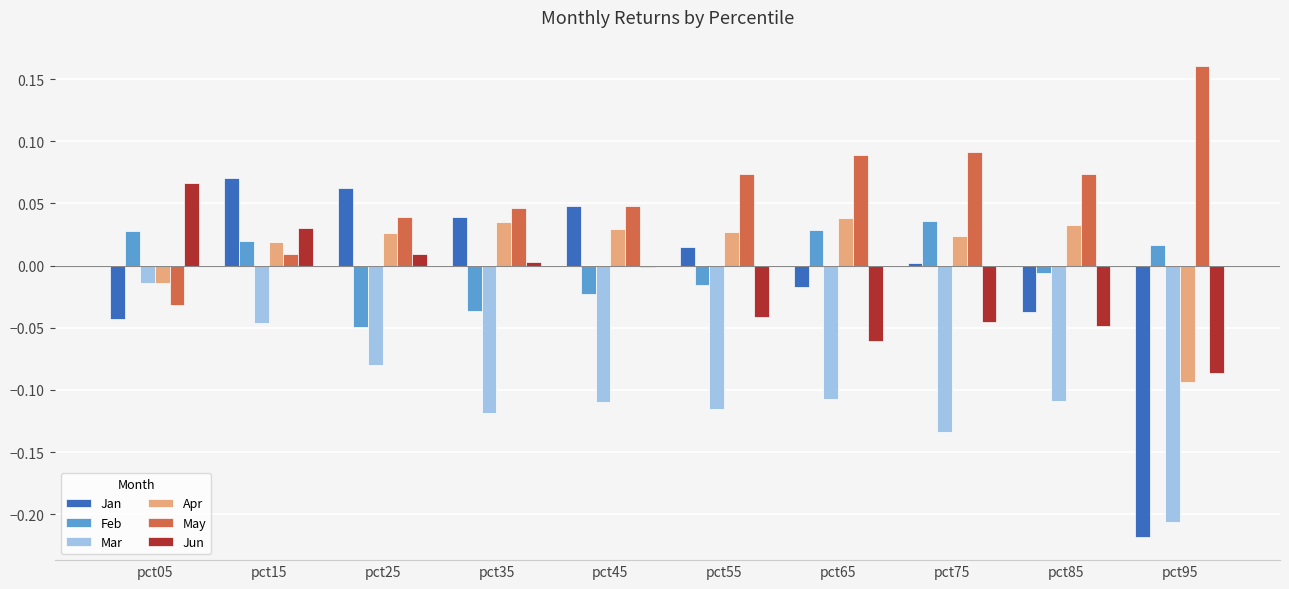

Which category has the highest value across all series?

pct95